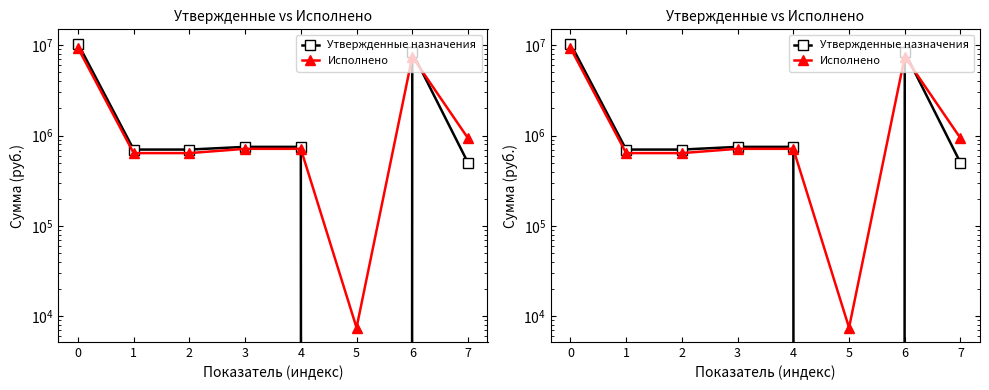

Which series has the largest range (max minus min)?

Утвержденные назначения